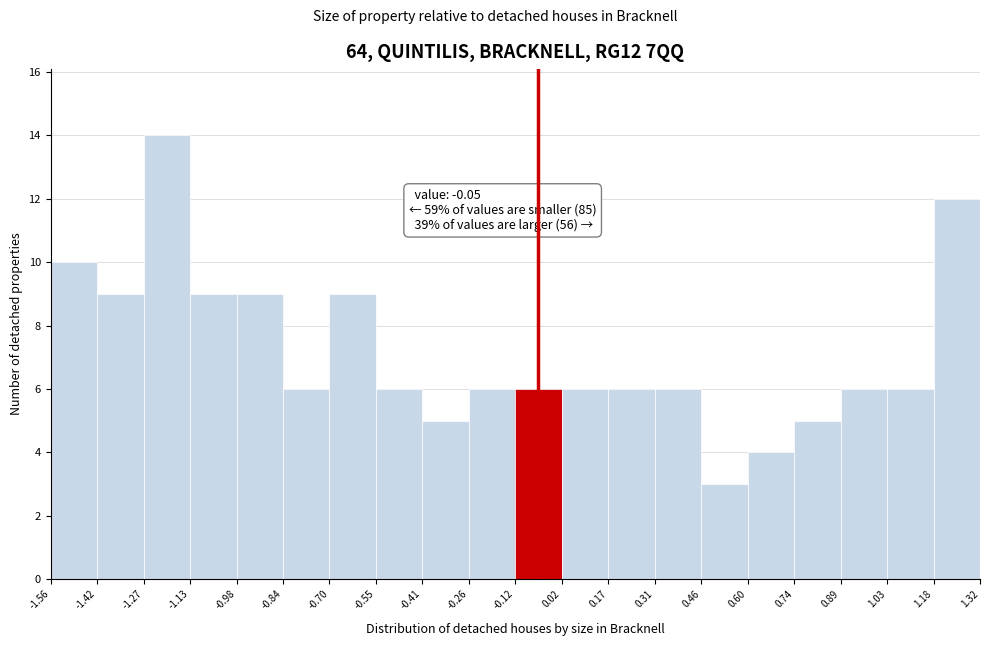

Over which range of the x-axis is the bar tallest?

-1.27 to -1.13